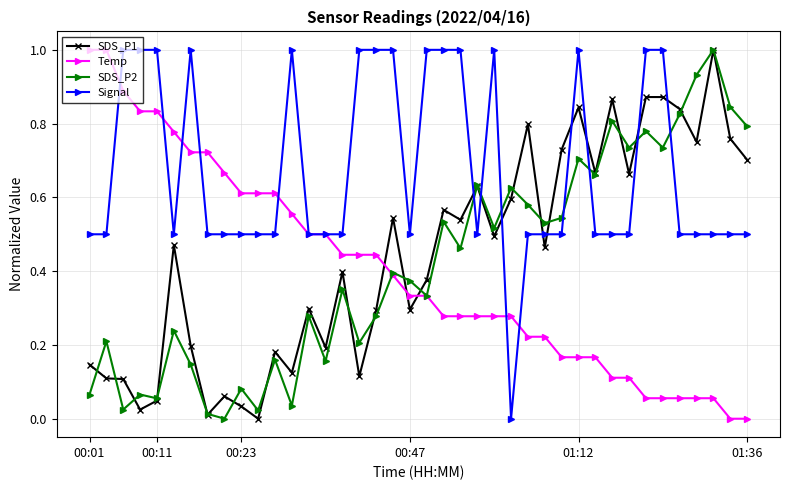

Count the number of categories in the chart.

40